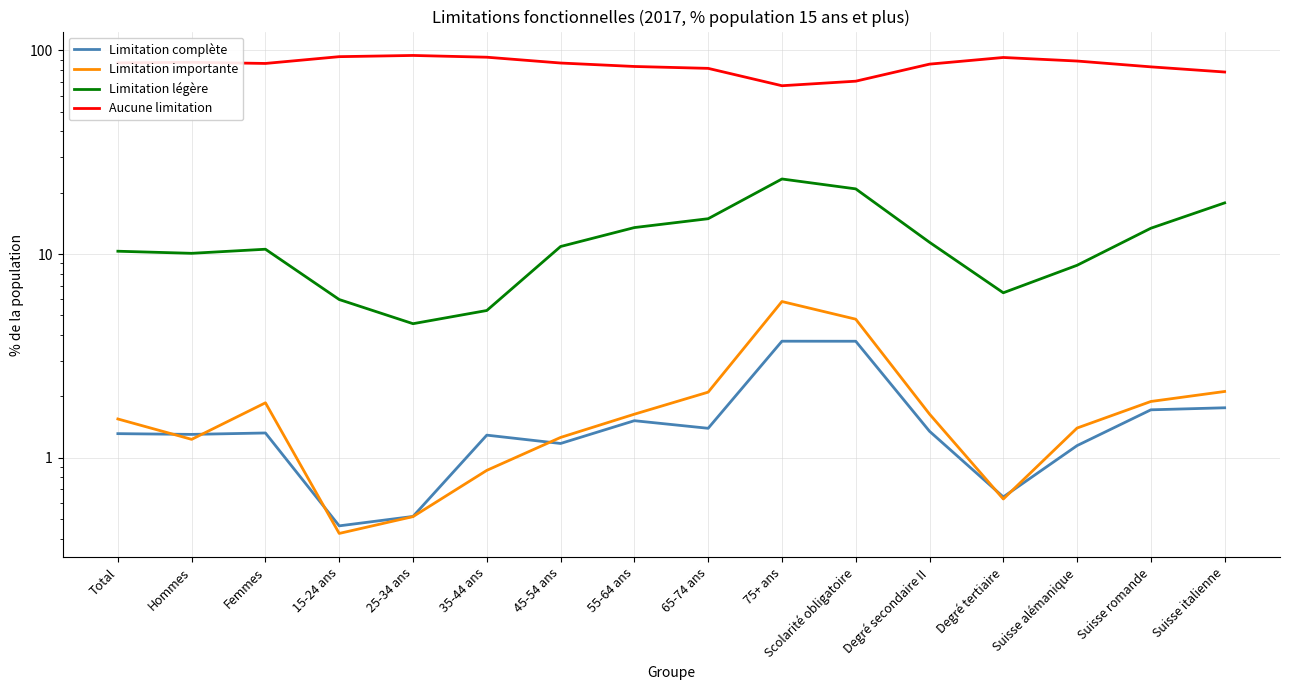

Where is the first local minimum for Limitation légère?

Hommes